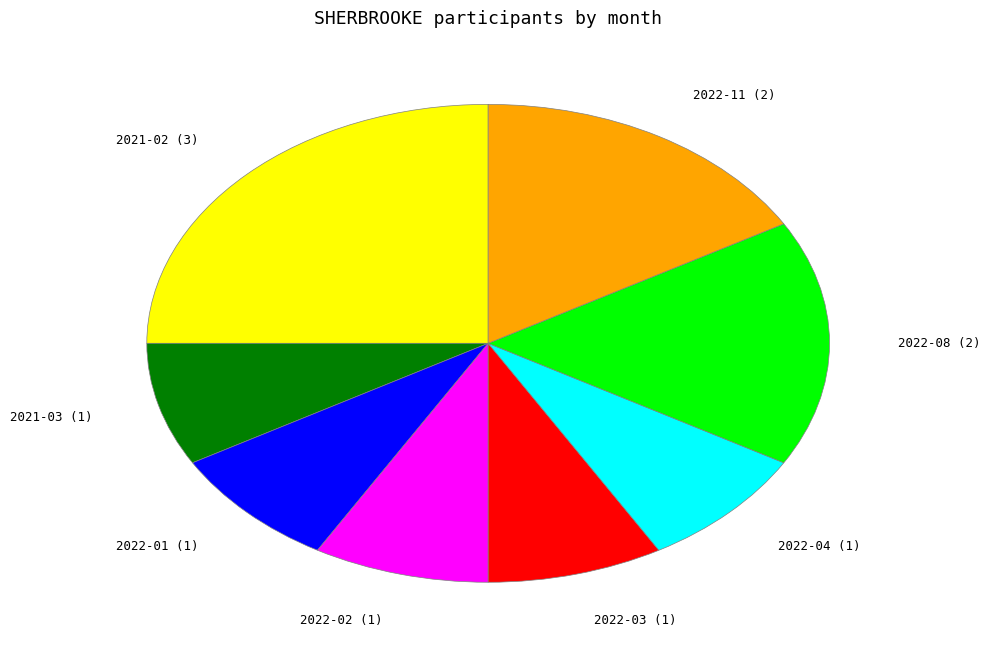

Is there a majority slice in this chart?

No